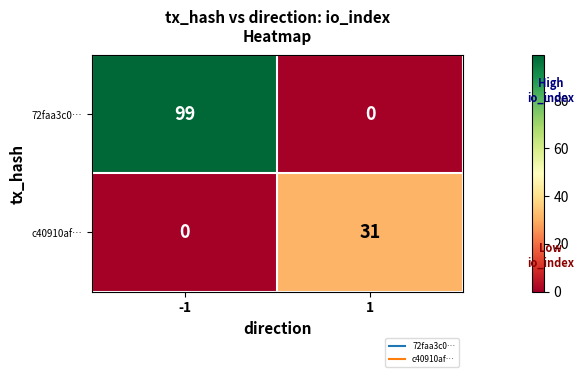

What is the difference between the c40910af… values at -1 and 1?

31